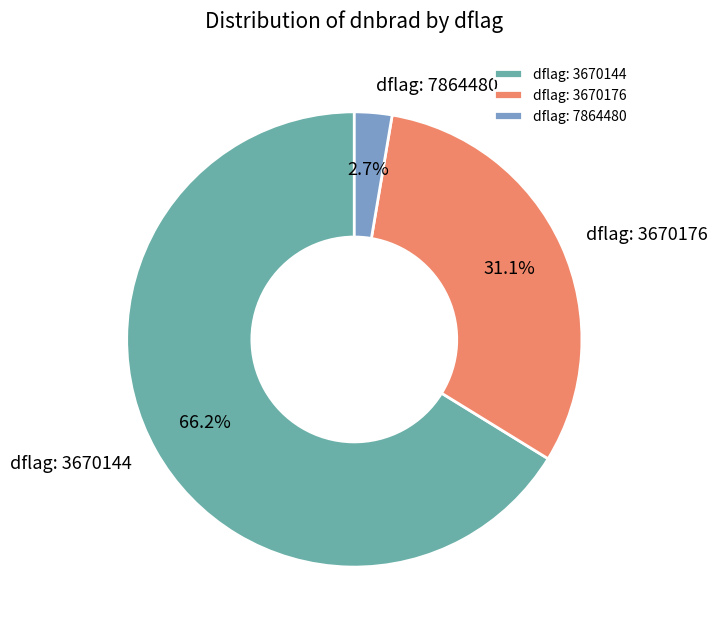

Which slice is the smallest?

dflag: 7864480